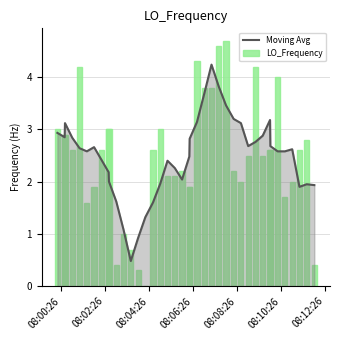

What is the maximum value for Moving Avg?

4.2